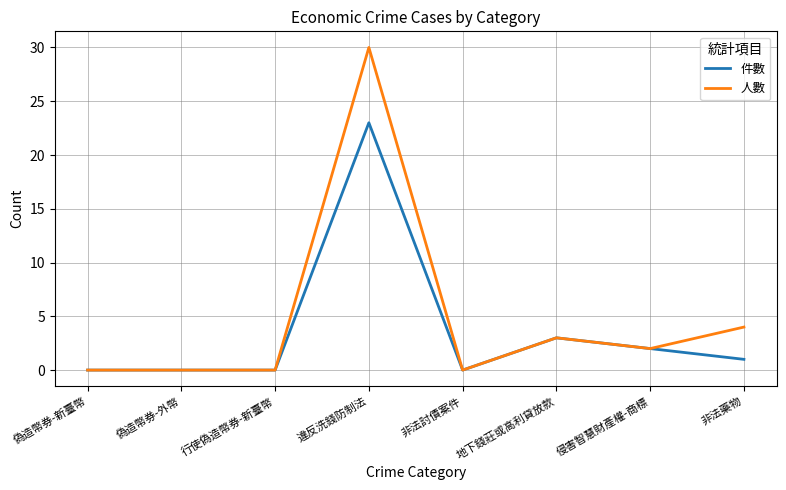

What is the approximate value of 件數 at 違反洗錢防制法?

23